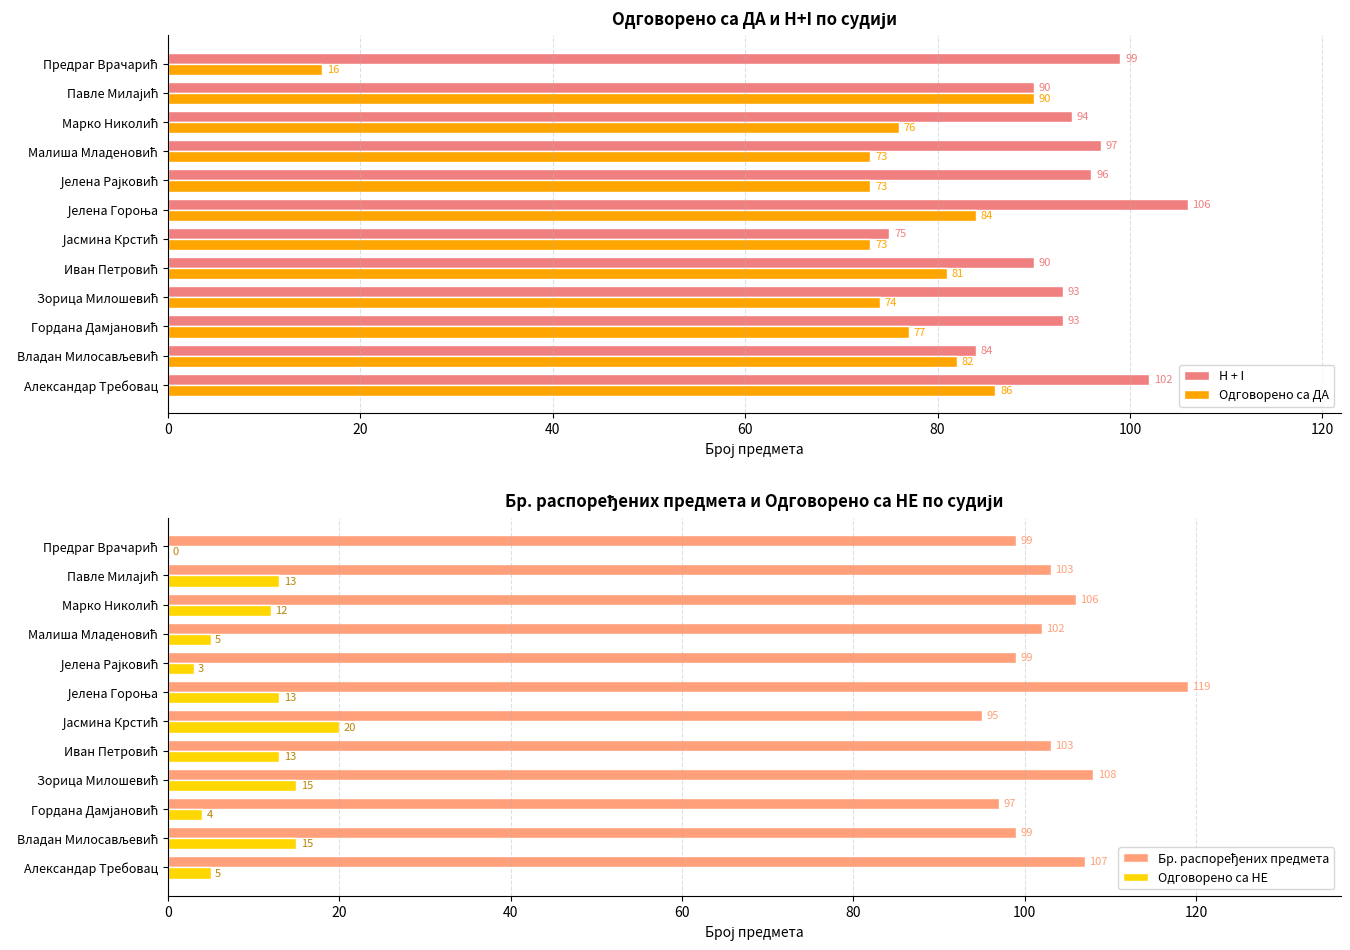

How many data points in H + I are above 94?

5